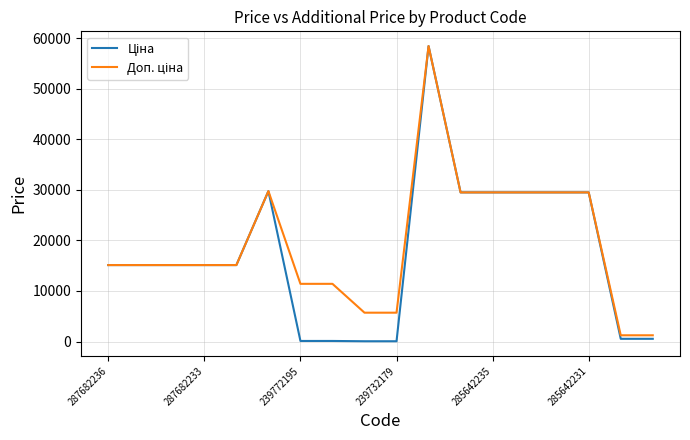

What is the maximum value shown in the chart?

58426.5